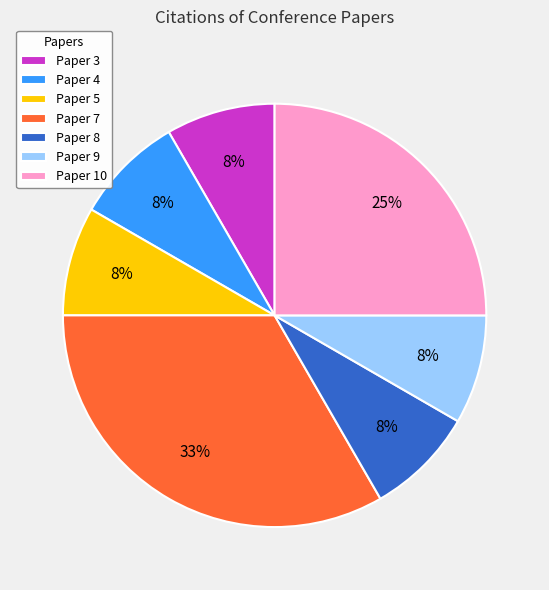

Does Paper 10 represent more than half of the total?

No